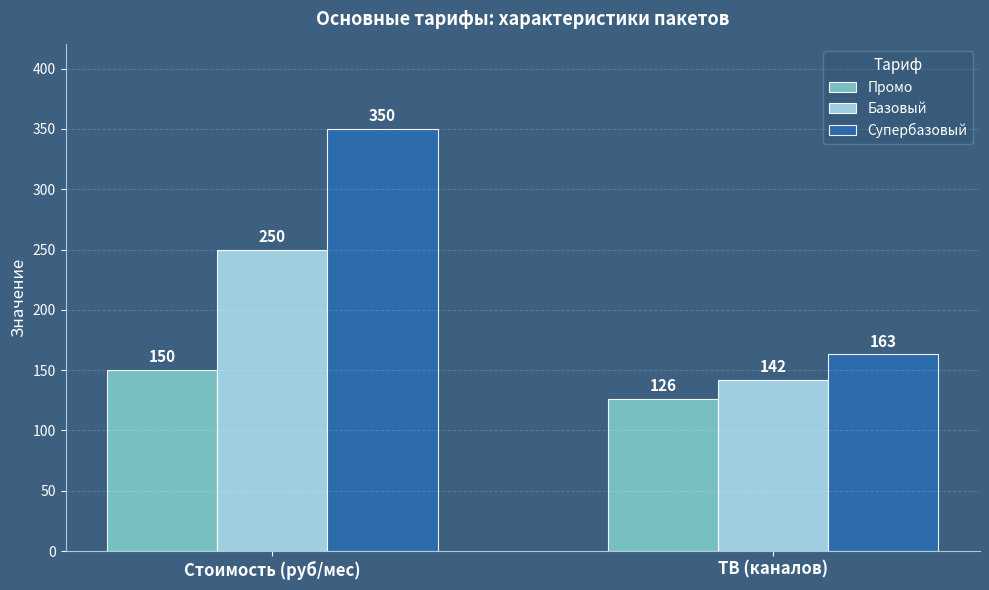

What is the label of the 1st bar from the left?

Стоимость (руб/мес)